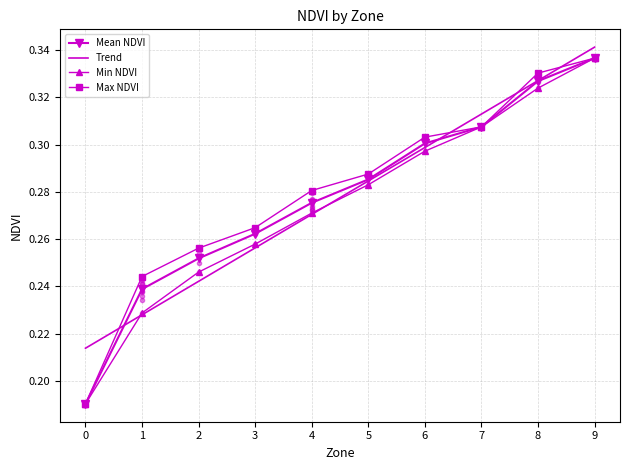

List the series in order of their peak value, lowest first.

Mean NDVI, Min NDVI, Max NDVI, Trend